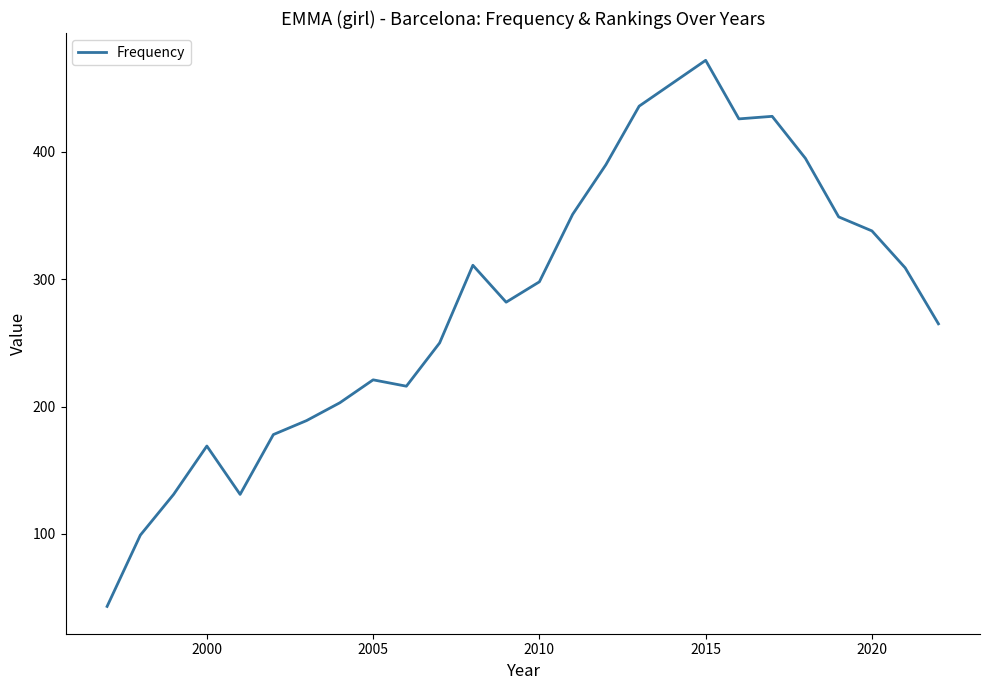

What is the greatest value displayed?

472